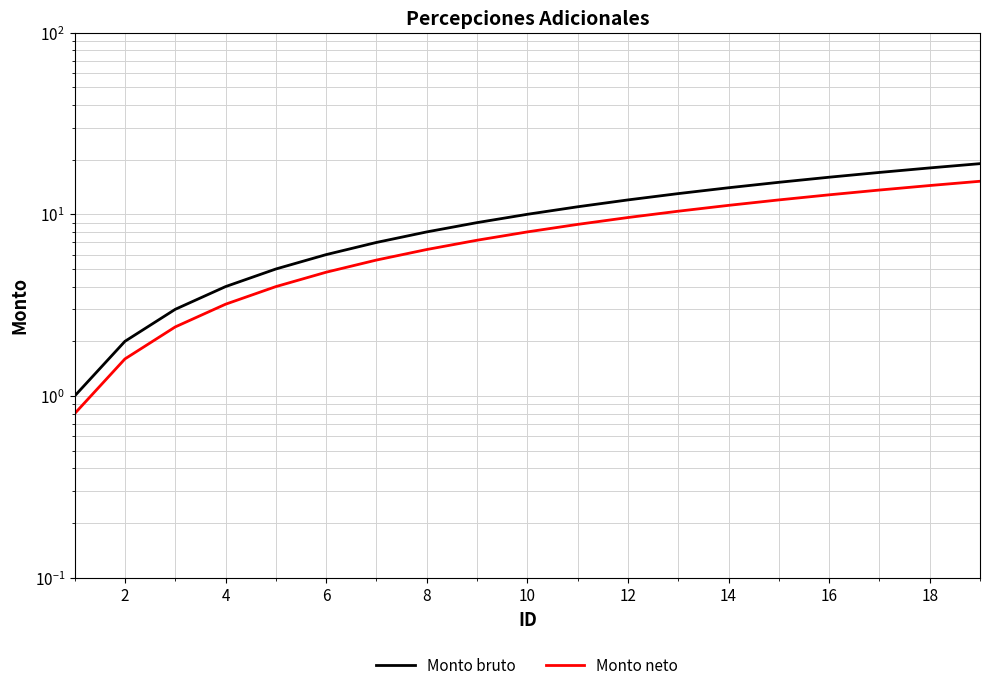

How many lines are shown in the chart?

2